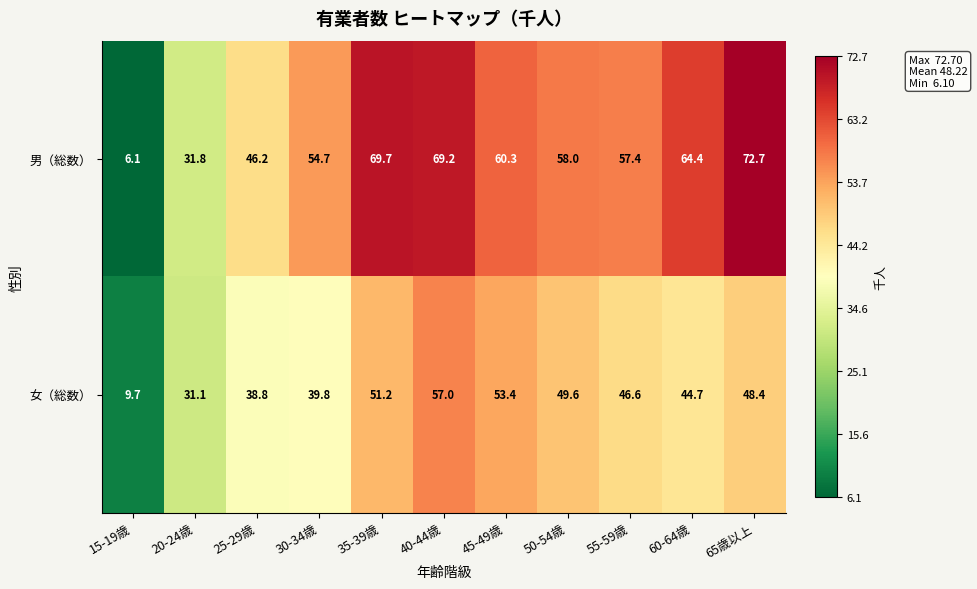

What is the difference between the maximum and minimum values in the 男（総数） series?

66.6